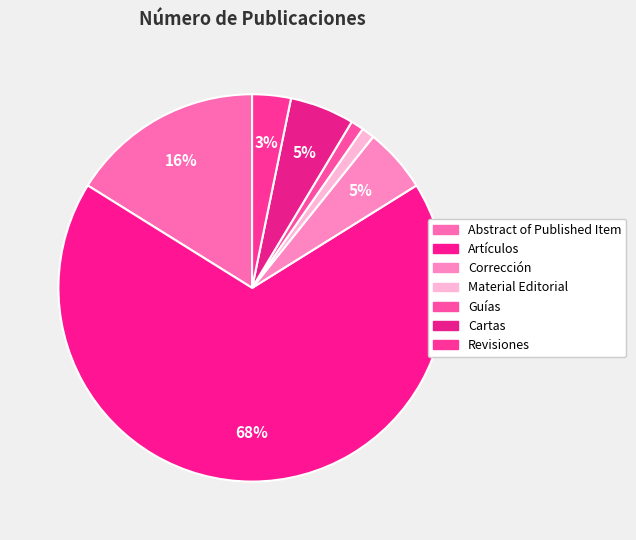

Which slice is the largest?

Artículos